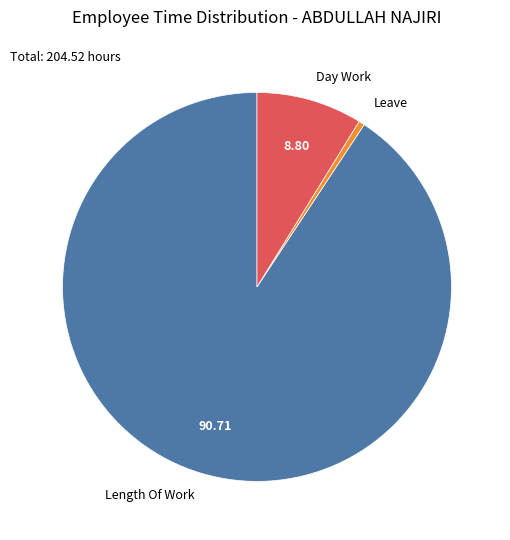

Is the sum of Day Work and Length Of Work greater than half?

Yes